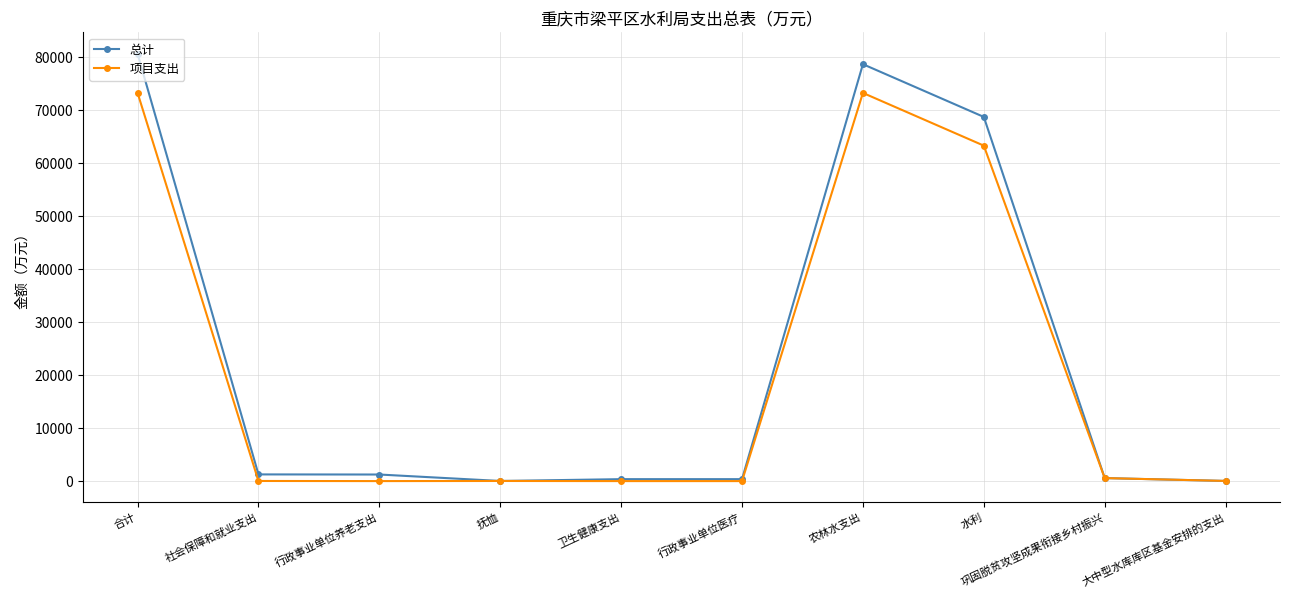

What are all the series names shown in the legend?

总计, 项目支出